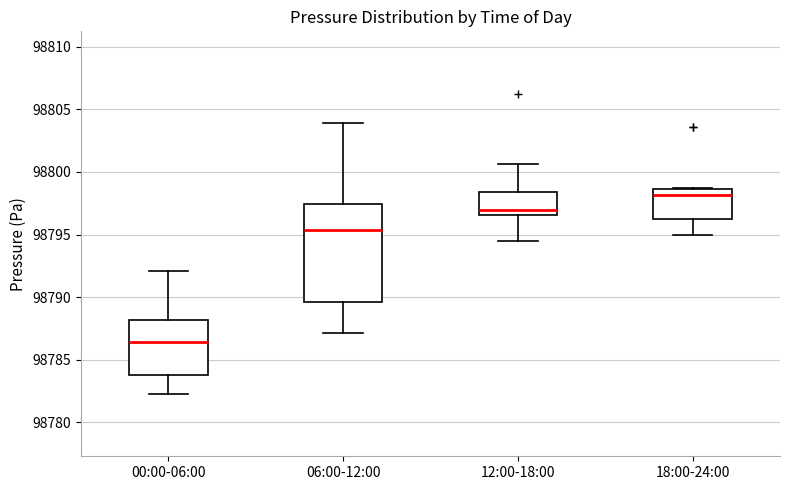

Which box has the highest median line?

18:00-24:00